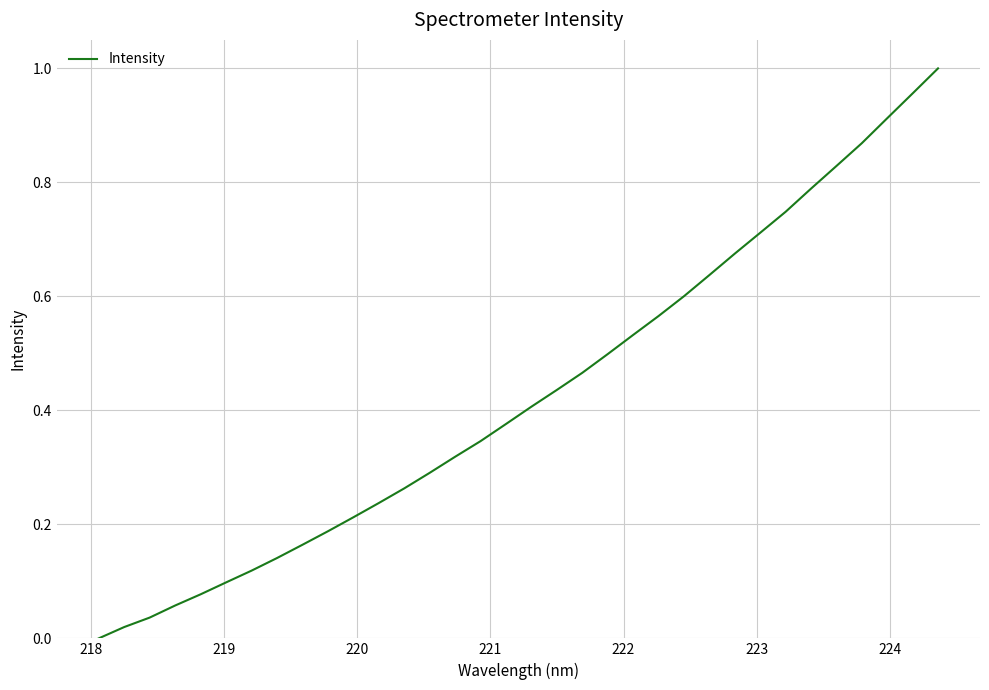

How many values are above zero?

33